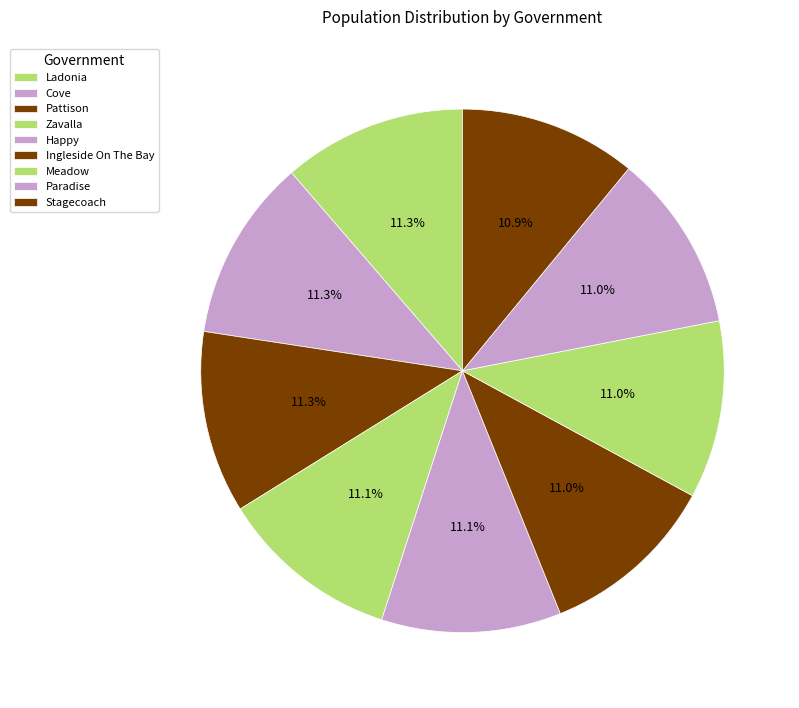

How many segments does this pie chart have?

9